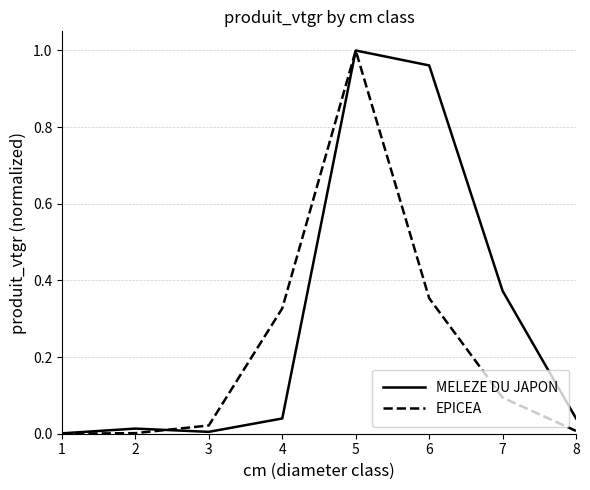

Between 2 and 7, which series saw the biggest shift?

MELEZE DU JAPON